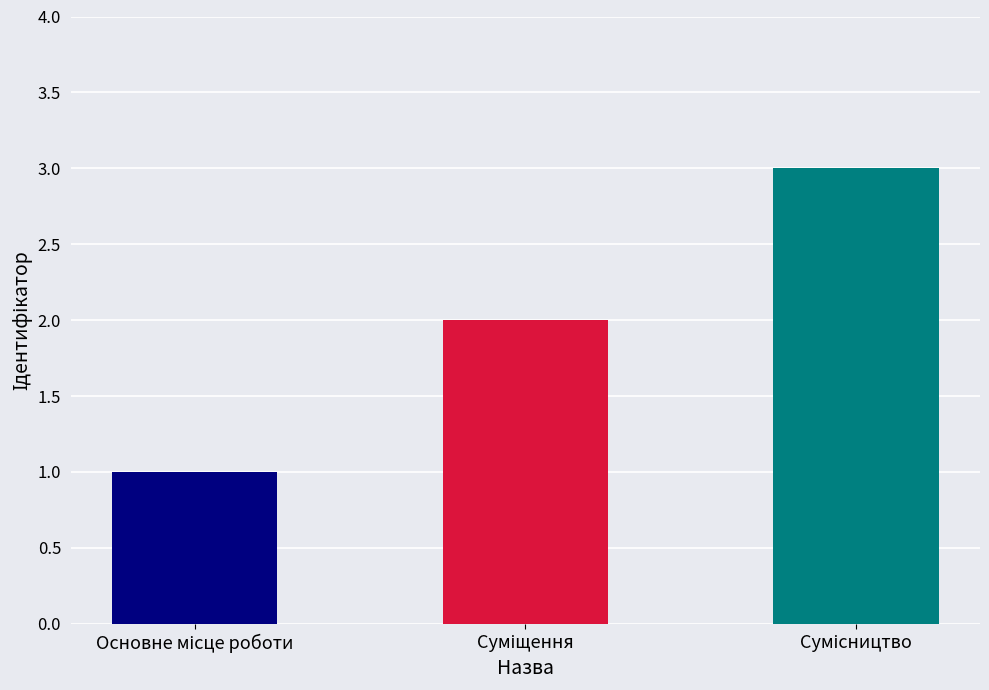

What is the difference between the second highest and minimum values?

1